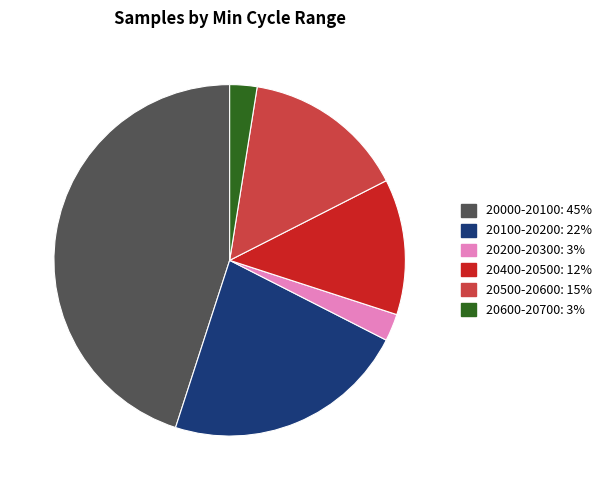

Is there any slice that represents more than half of the pie?

No